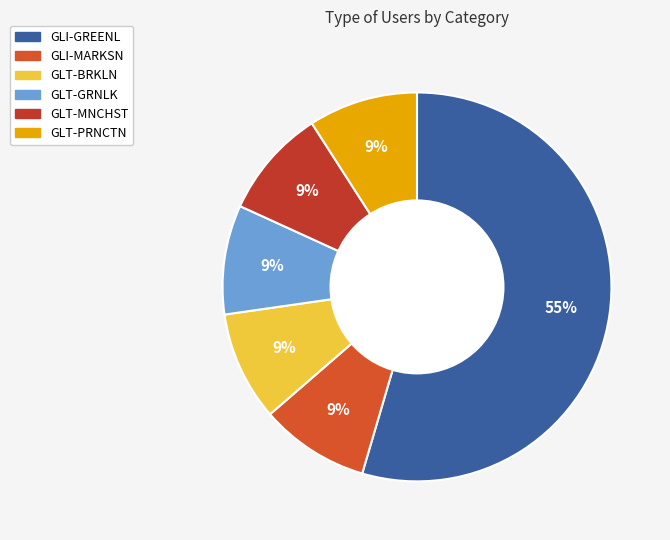

Do GLI-MARKSN and GLT-GRNLK together represent more than half of the pie?

No